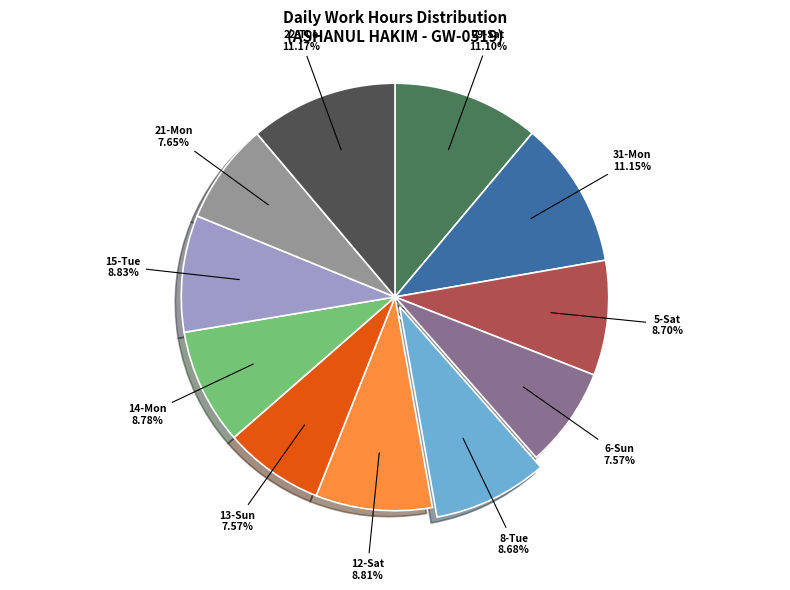

Count the number of slices in the pie.

11